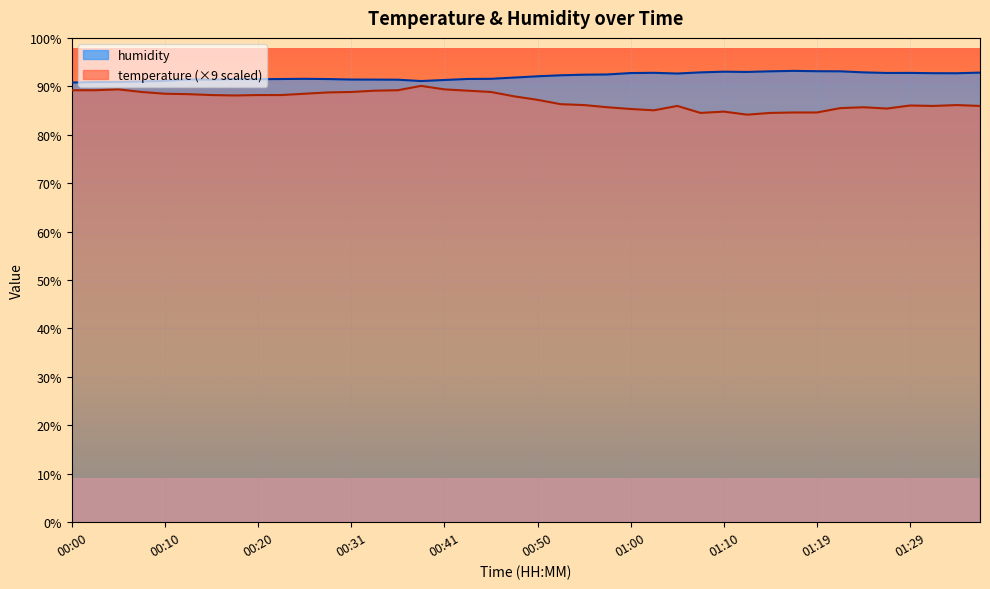

The value of humidity at 00:31 is 91.4. True or false?

True